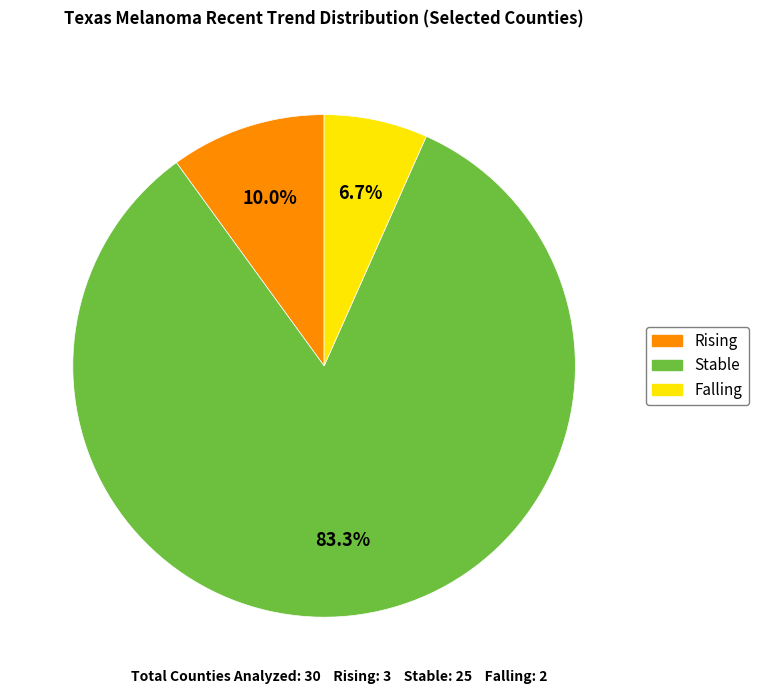

How many slices are in this pie chart?

3